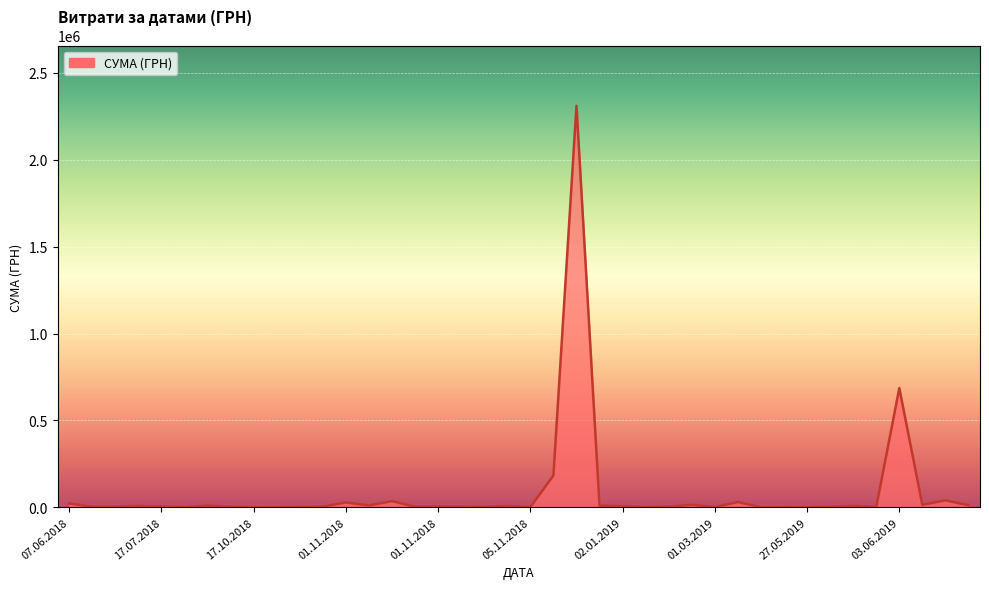

What is the difference between the maximum and minimum values?

2309614.0